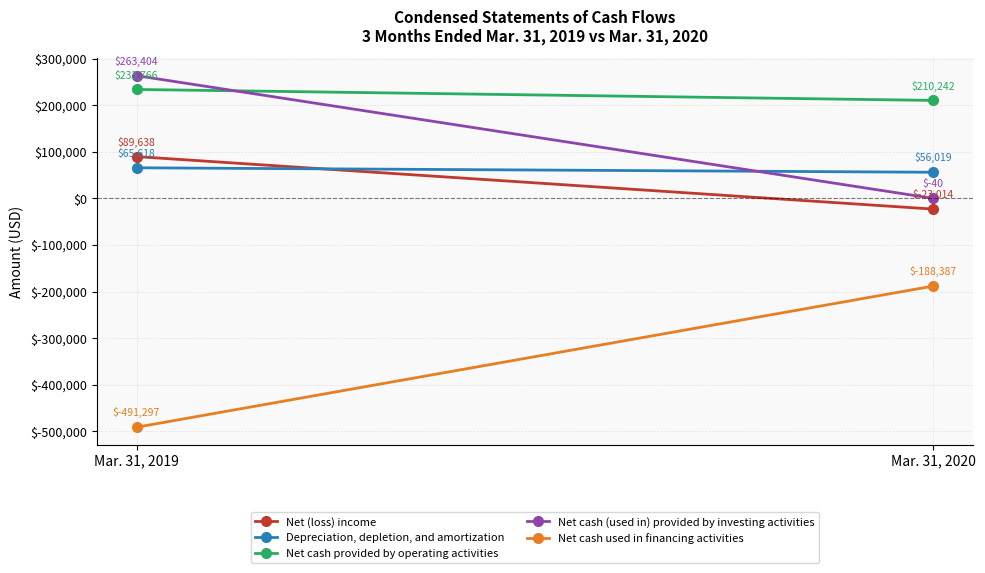

What is the difference between the Net cash used in financing activities values at Mar. 31, 2019 and Mar. 31, 2020?

302910